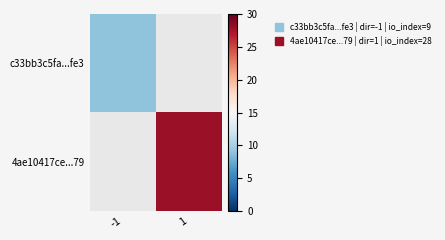

What is the approximate value of 4ae10417ce...79 at 1?

28.0